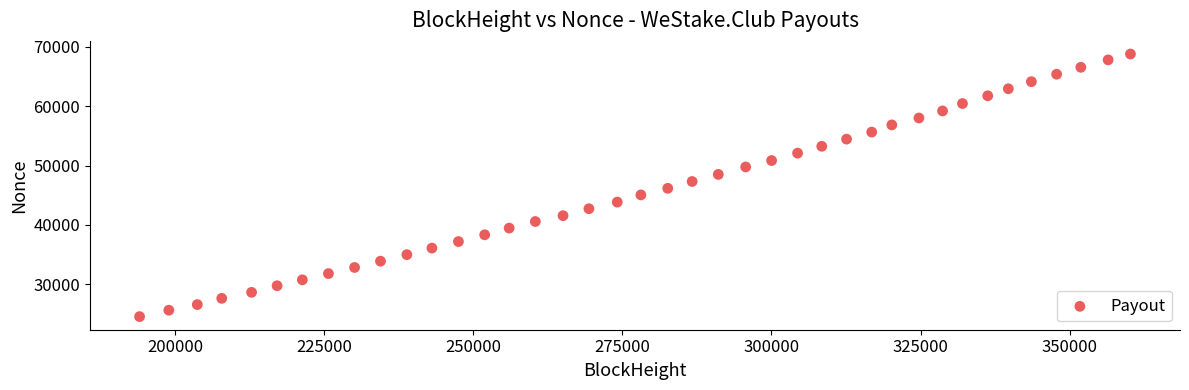

What is the range of Y values (max minus min)?

44221